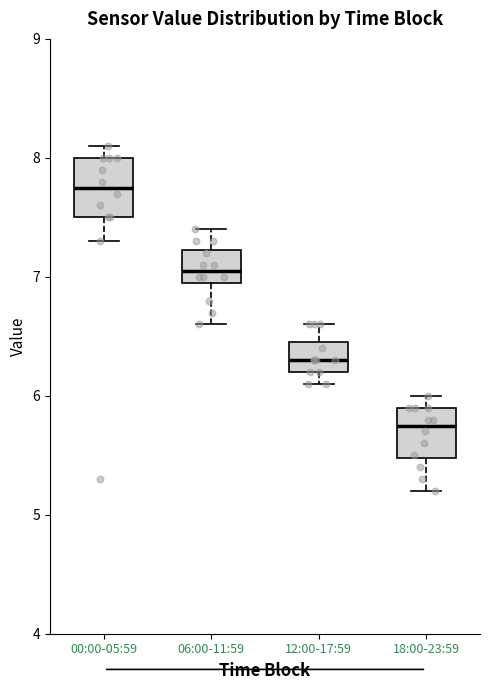

Reading left to right, transcribe this box plot: for each box, give where its median line is, the range the box spans, and where its two whiskers end, as read against the y-axis. The values are not printed on the chart, so give them approximately, as read against the axis.

00:00-05:59: median 7.8, box 7.5 to 8.0, whiskers 7.3 to 8.1
06:00-11:59: median 7.1, box 7.0 to 7.2, whiskers 6.6 to 7.4
12:00-17:59: median 6.3, box 6.2 to 6.5, whiskers 6.1 to 6.6
18:00-23:59: median 5.8, box 5.5 to 5.9, whiskers 5.2 to 6.0